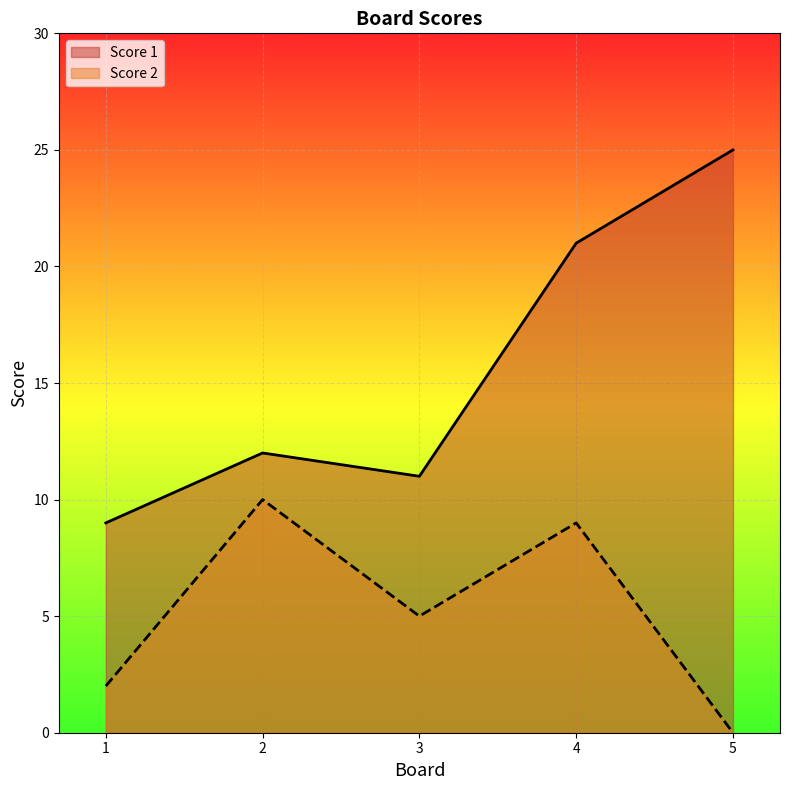

At which label does Score 2 reach its minimum?

5